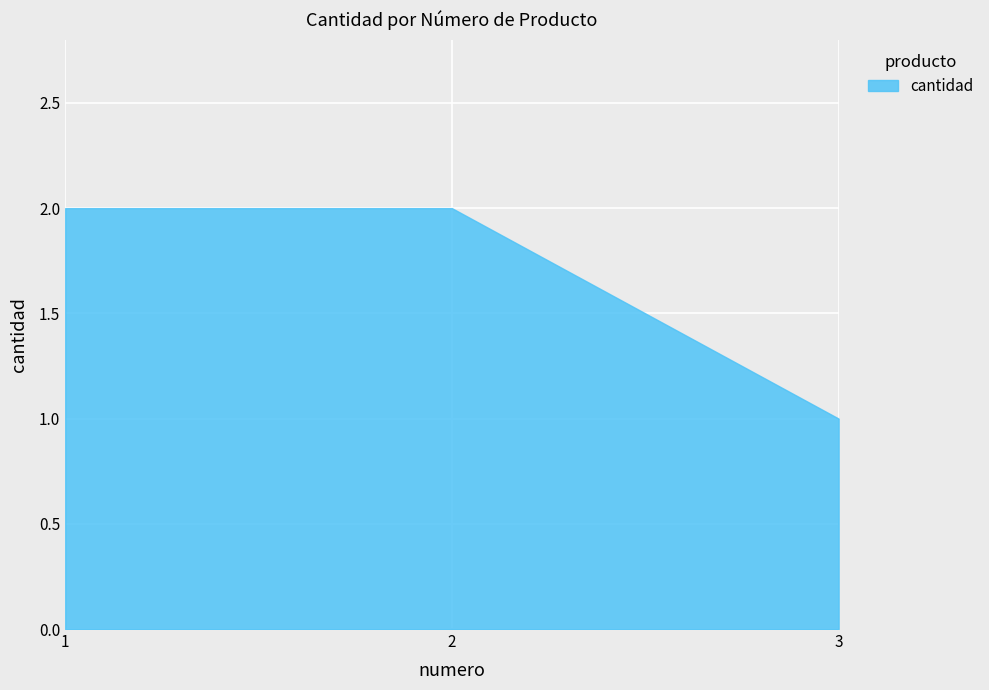

How many lines are shown in the chart?

1